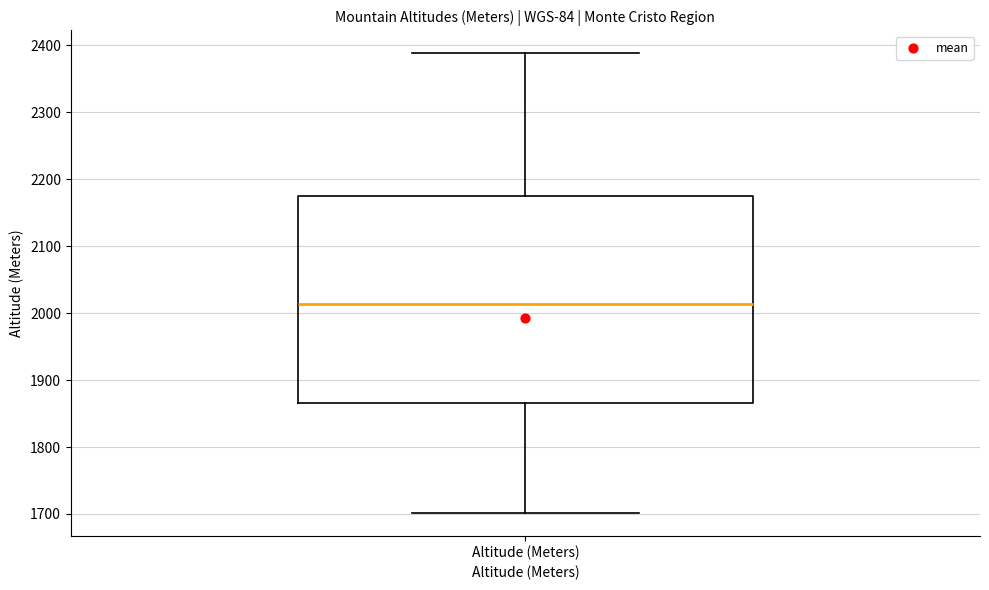

Transcribe this box plot: give where the median line is, the range the box spans, and where the two whiskers end, as read against the y-axis. The values are not printed on the chart, so give them approximately, as read against the axis.

median 2010, box 1870 to 2180, whiskers 1700 to 2390